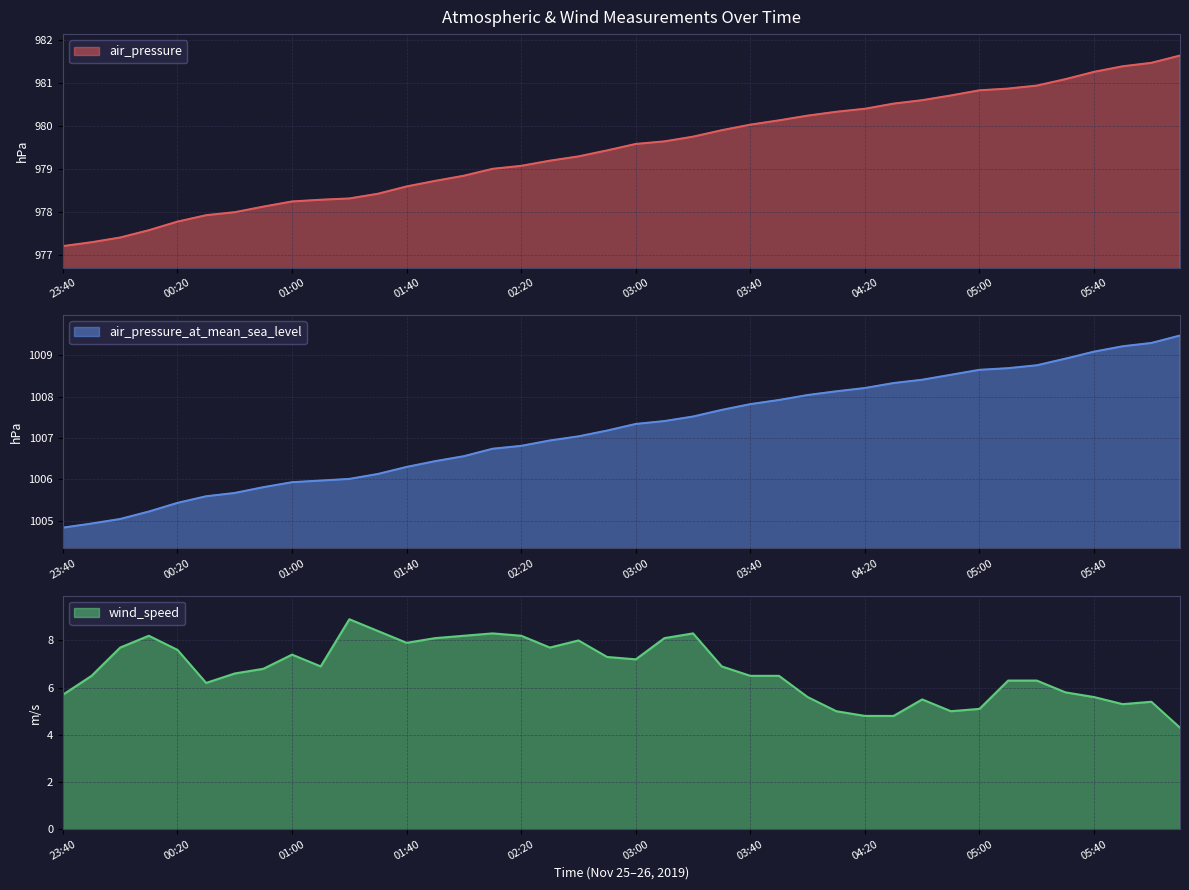

The value of air_pressure at 00:20 is 977.8. True or false?

True